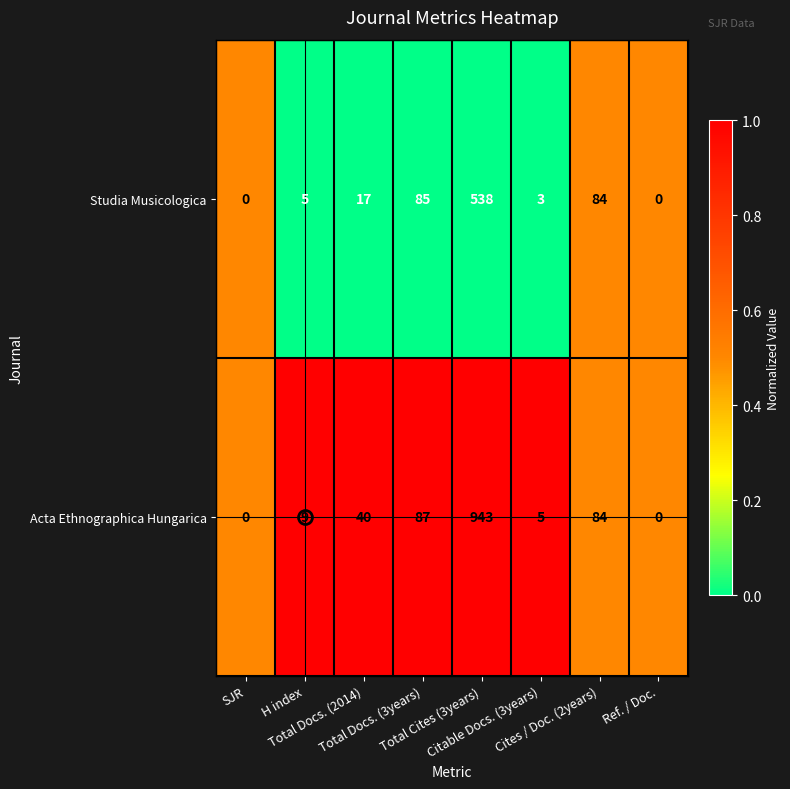

What is the difference between the maximum and minimum values in the Acta Ethnographica Hungarica series?

943